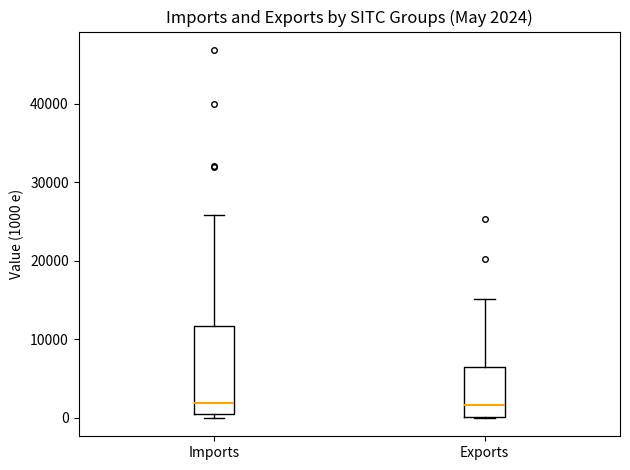

Which box is the tallest, from its lower edge to its upper edge?

Imports